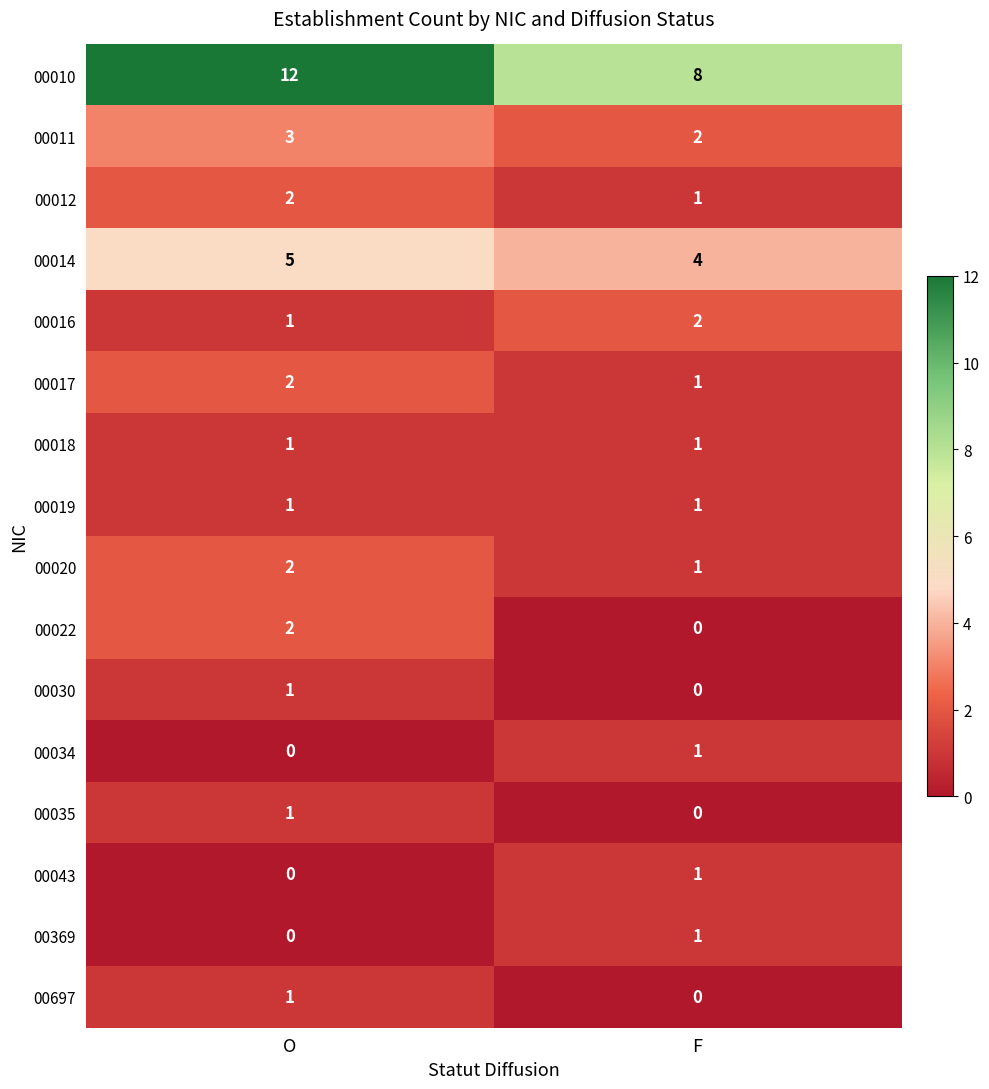

Is it true that 00035 equals 1 at O?

True